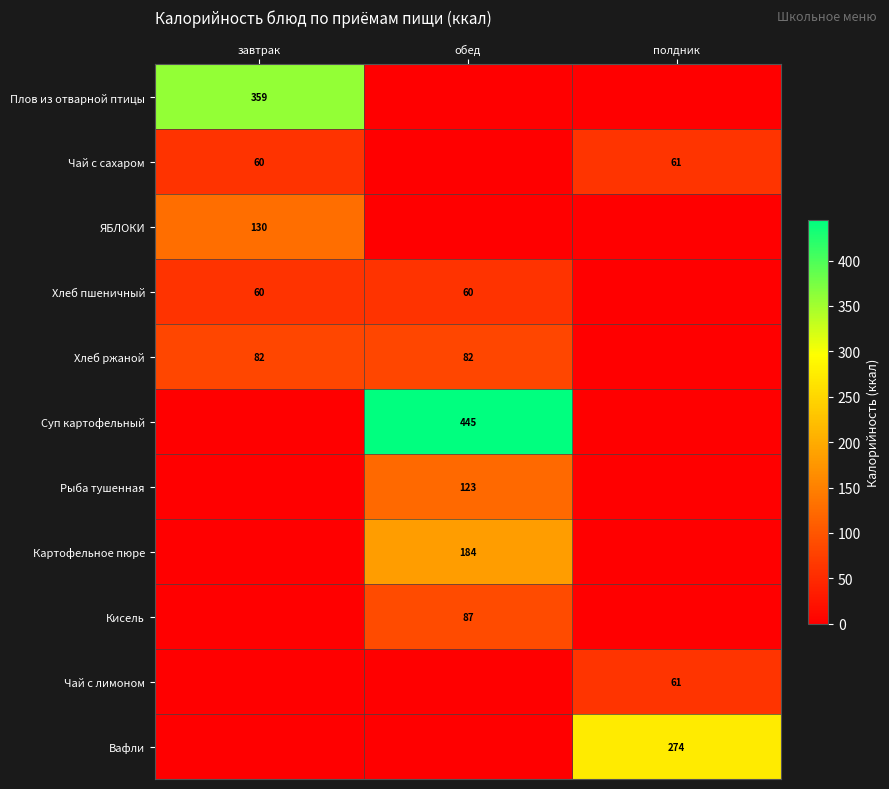

Is it true that Чай с лимоном equals 93 at полдник?

False